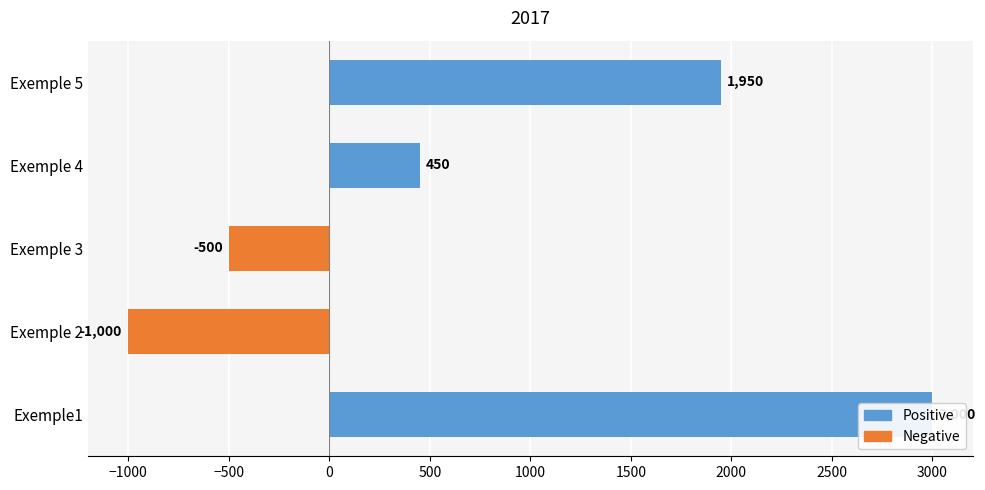

How many data points does each series have?

5